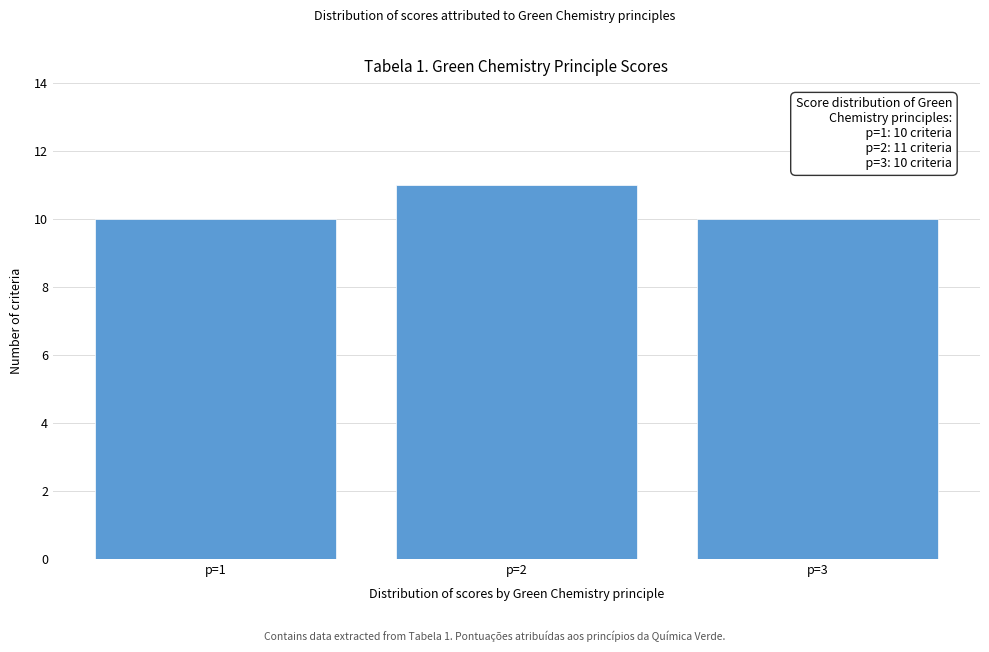

Reading left to right, extract all data points from this chart.

p=1=10	p=2=11	p=3=10